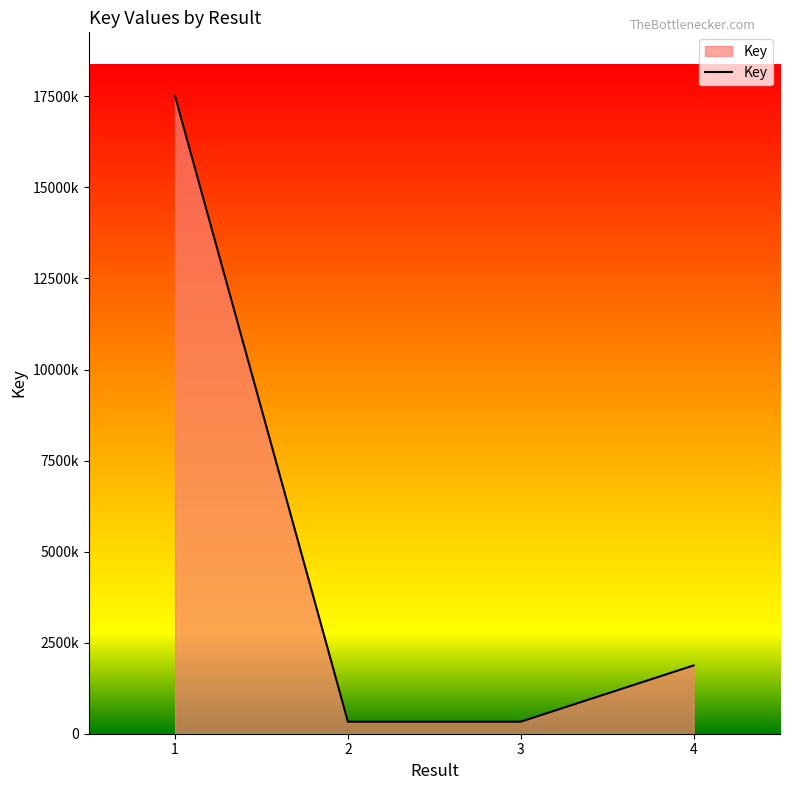

Is this an area chart (filled region under the line)?

Yes